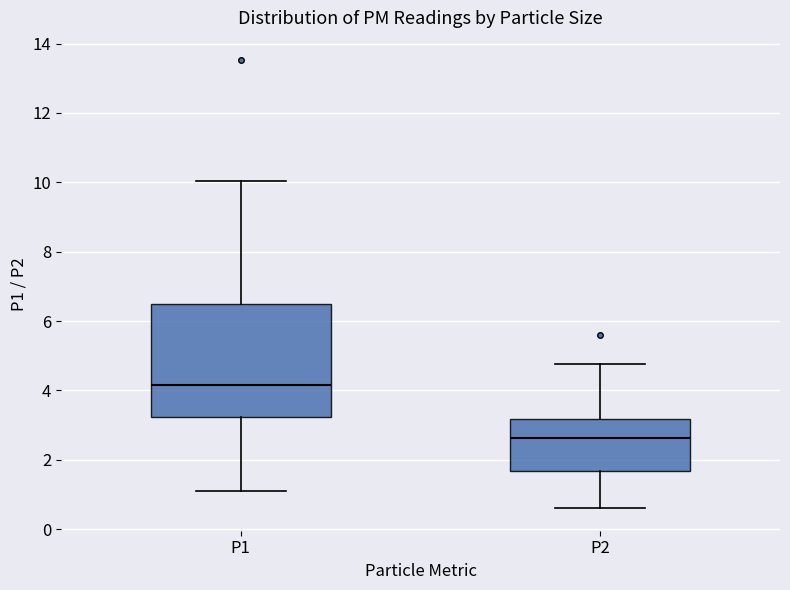

Where does the lower whisker of the box for P1 end on the y-axis? The values are not printed on the chart, so give them approximately, as read against the axis.

1.2